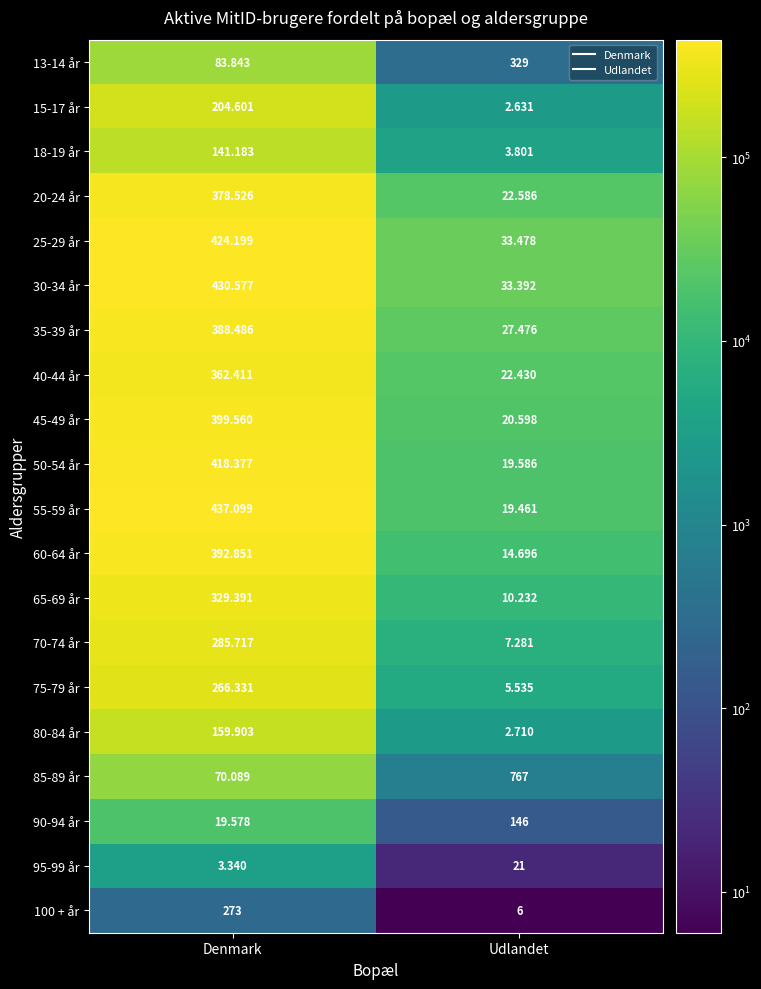

Which series has the widest spread of values?

55-59 år